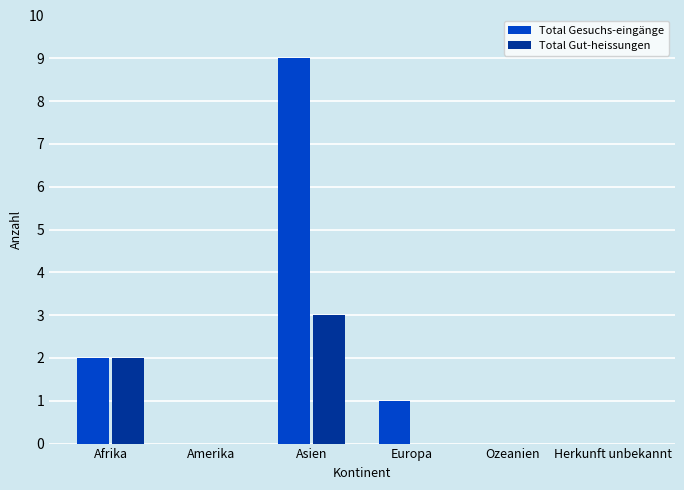

The Total Gut-heissungen series shows 5 at Asien. True or false?

False